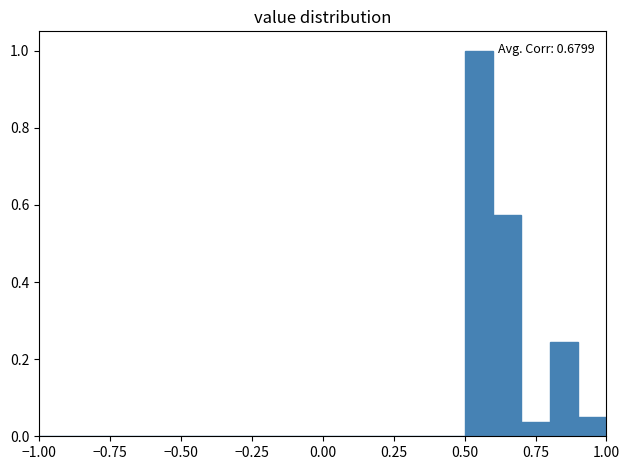

Read against the x-axis, roughly where is the centre of the tallest bar?

0.55